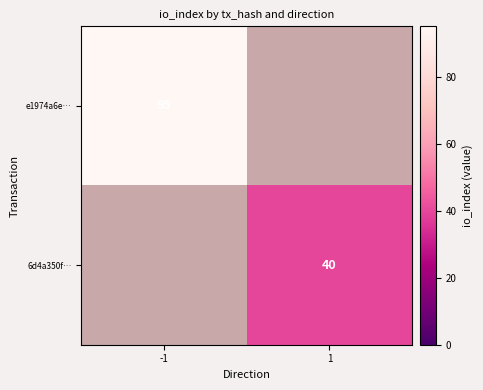

Count the number of categories in the chart.

2